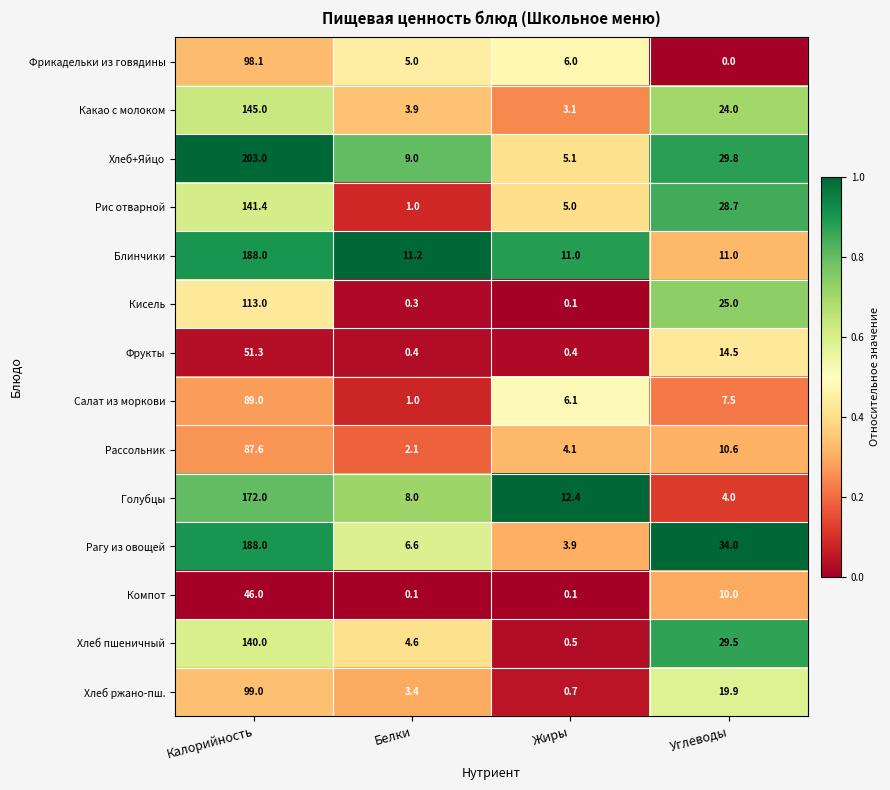

The Блинчики series shows 11.0 at Углеводы. True or false?

True